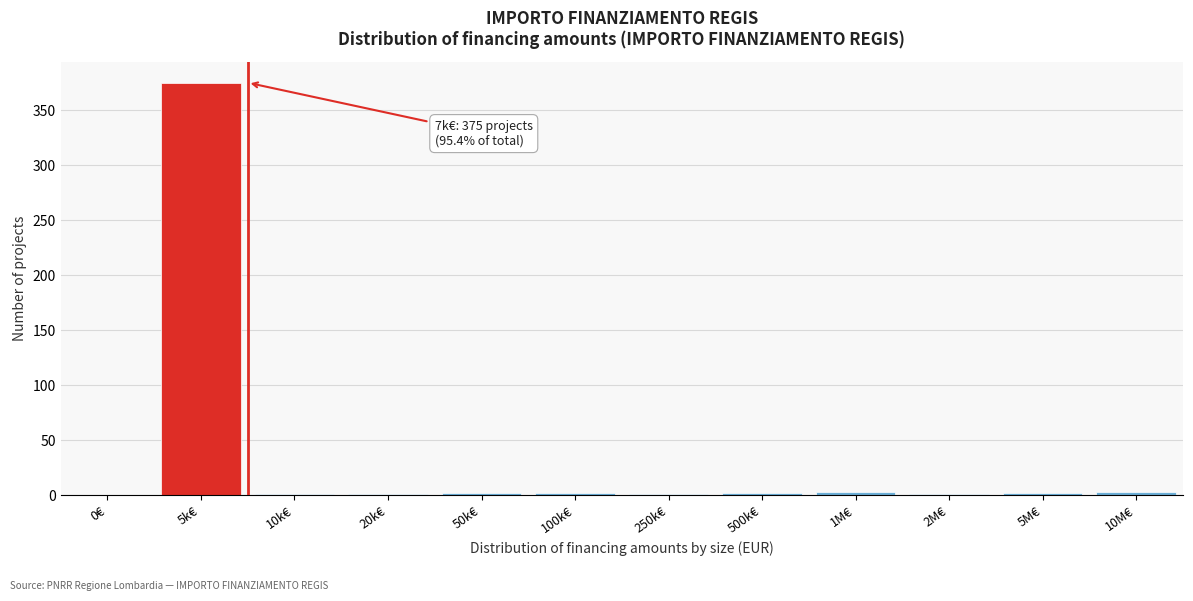

Which label corresponds to the largest value in the chart?

5k€